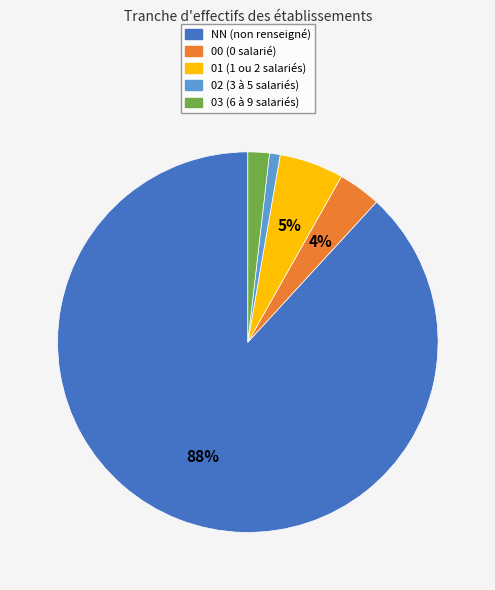

How many segments does this pie chart have?

5